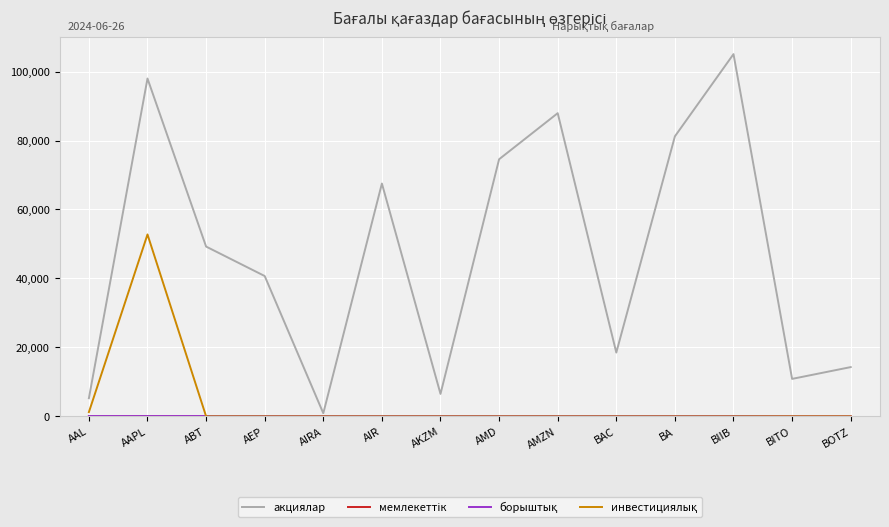

Which series changed the most between AIR and BIIB?

акциялар